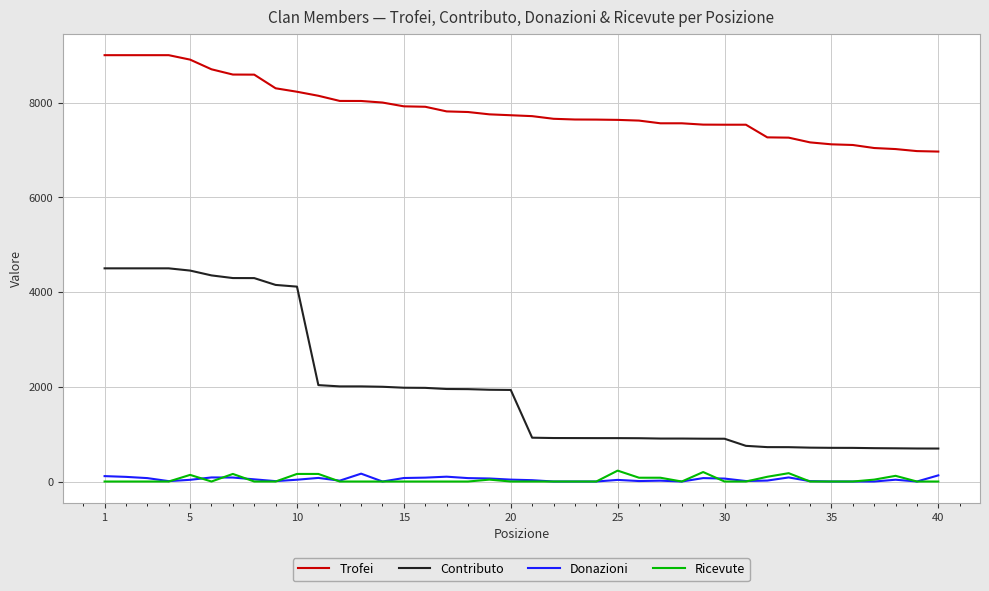

Which series has the largest total across all categories?

Trofei